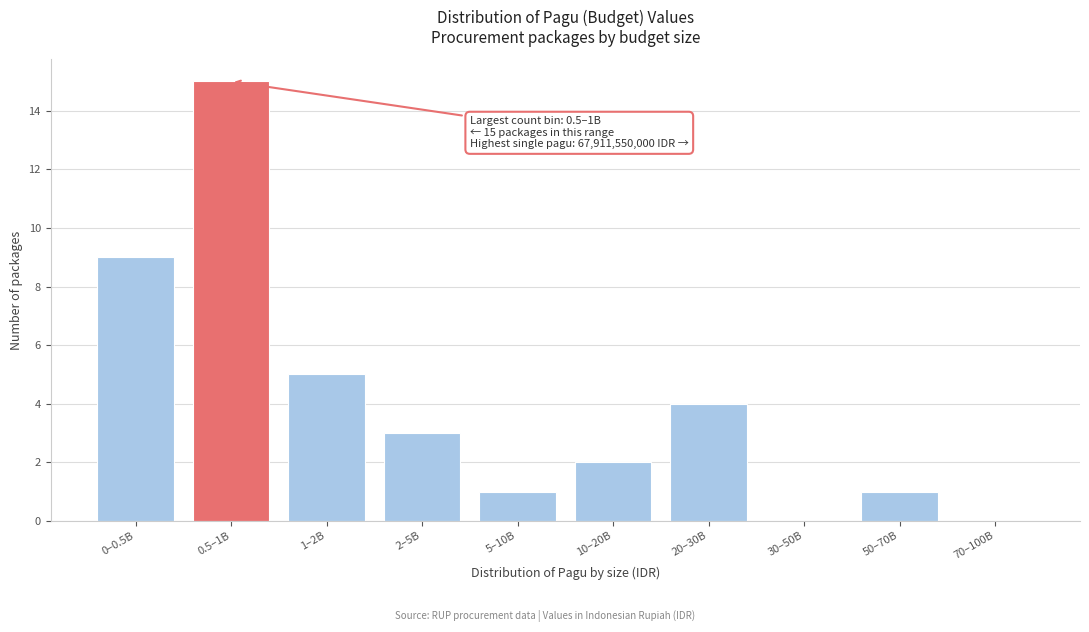

Reading left to right, list all the values displayed in this chart.

0–0.5B=9	0.5–1B=15	1–2B=5	2–5B=3	5–10B=1	10–20B=2	20–30B=4	30–50B=0	50–70B=1	70–100B=0